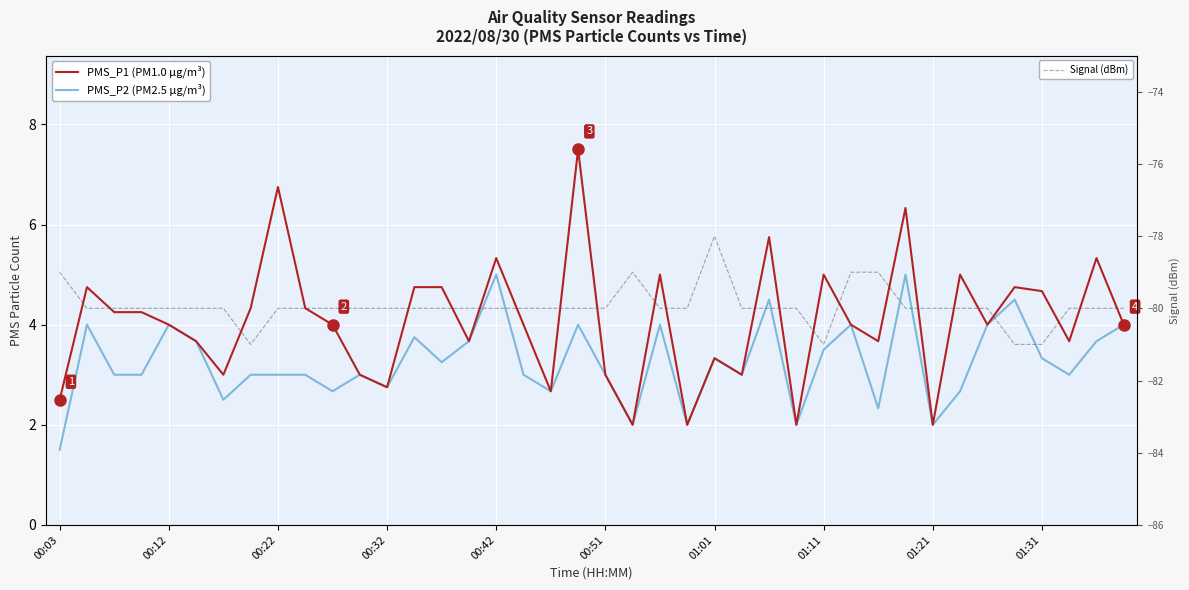

What is the lowest value of the Signal (dBm) series?

-81